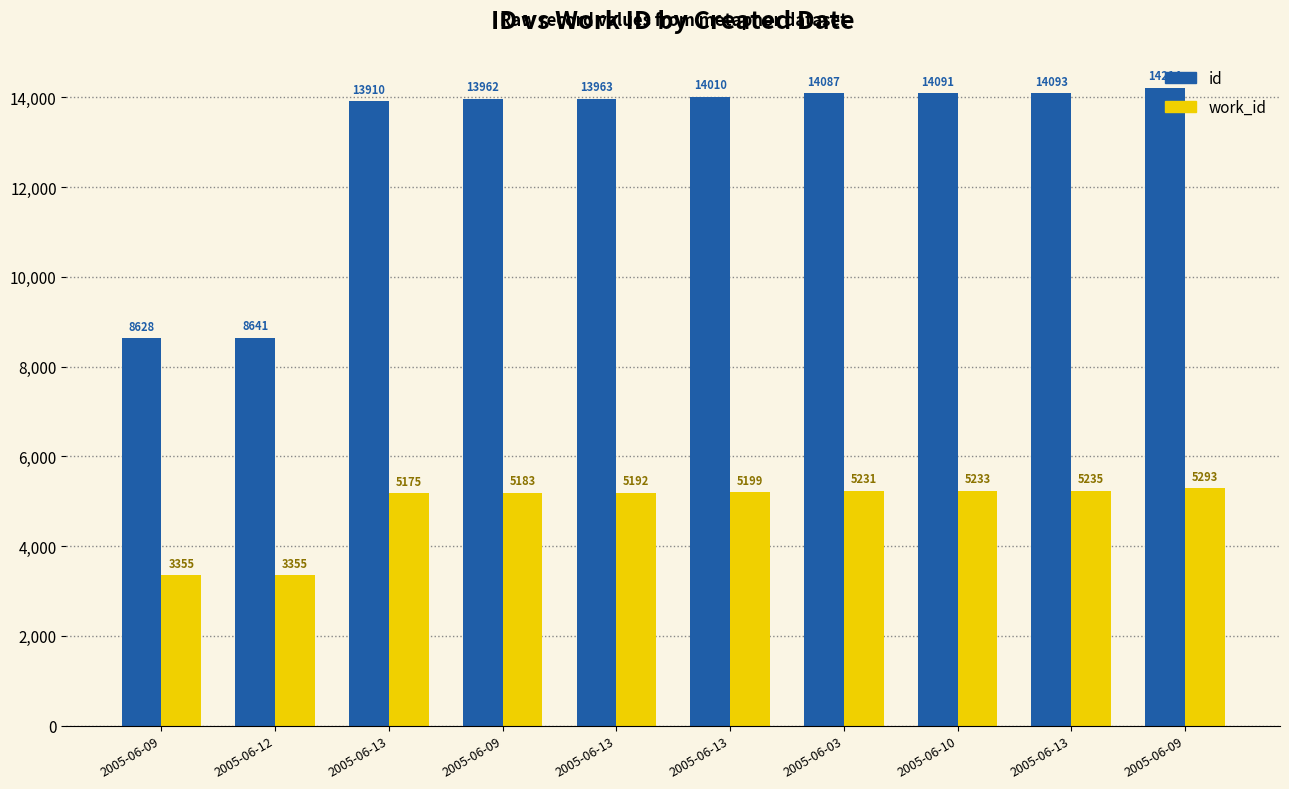

How many values in the id series are below 14010?

5